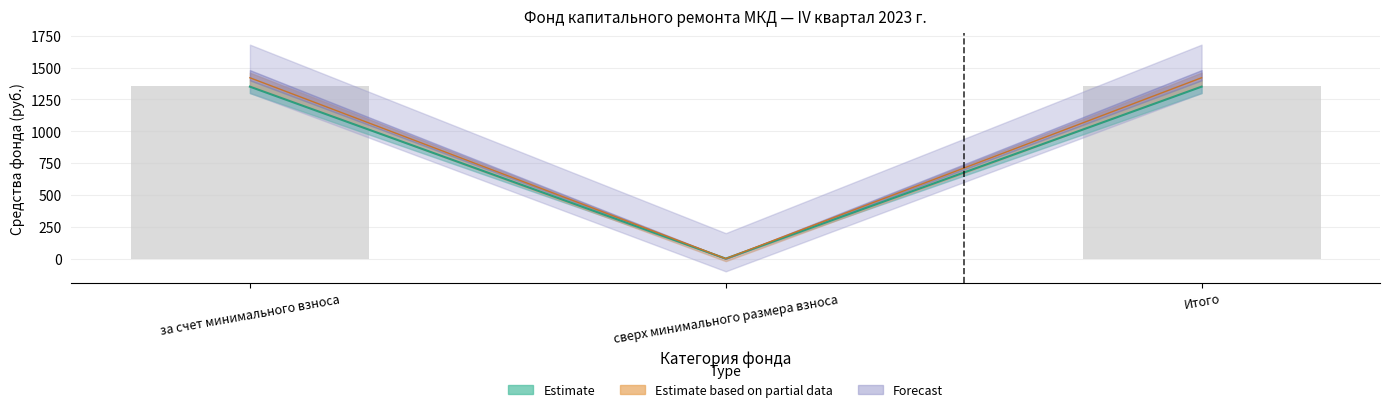

Which has a higher value, за счет минимального взноса or Итого?

за счет минимального взноса